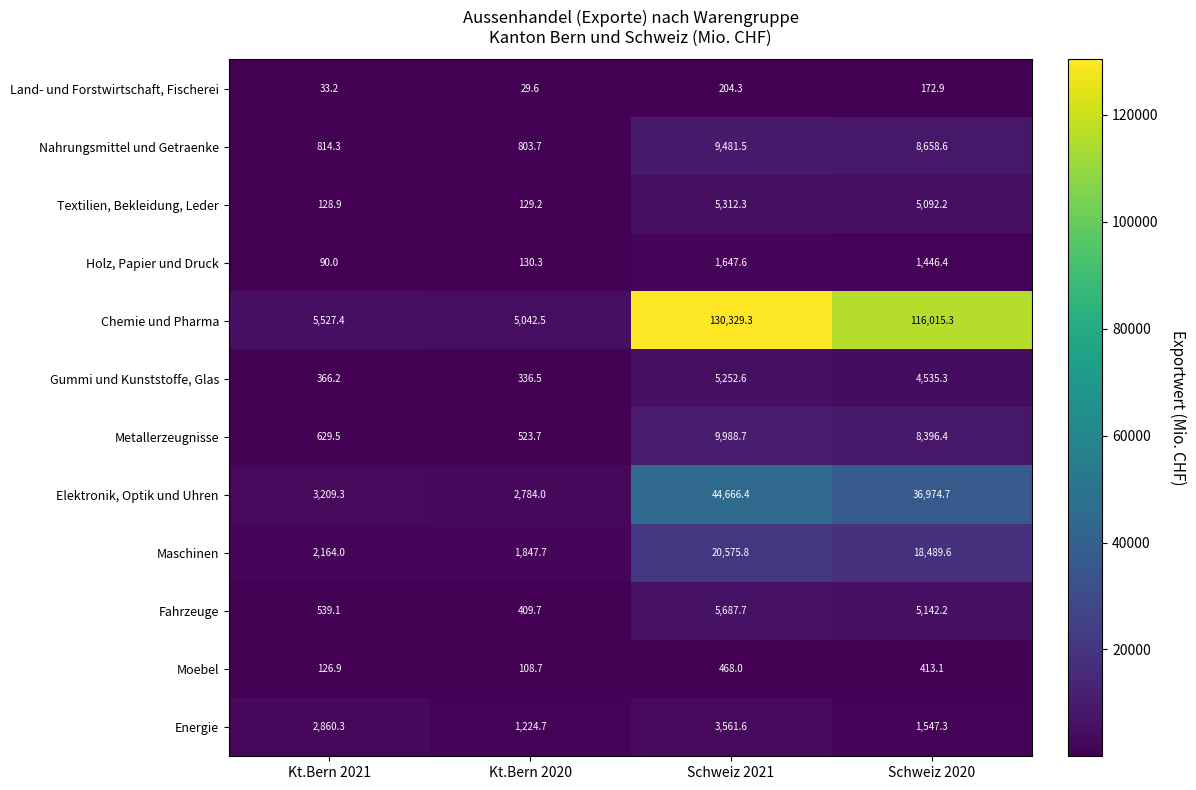

Is it true that Fahrzeuge equals 5142.2 at Schweiz 2020?

True